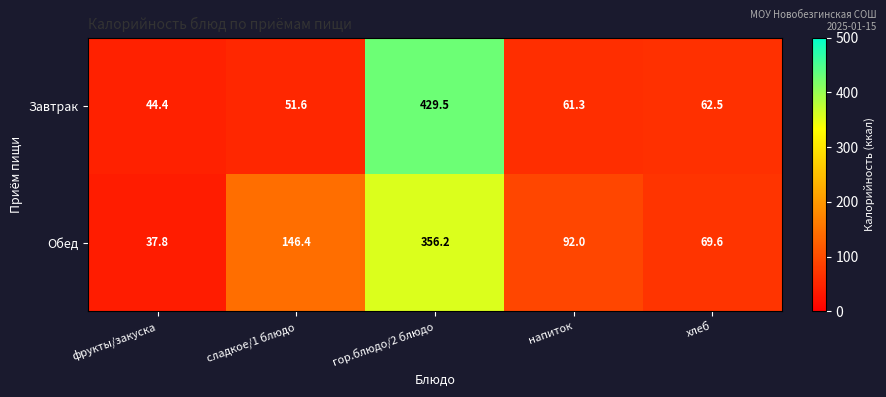

What is the sum of all Обед values?

702.0